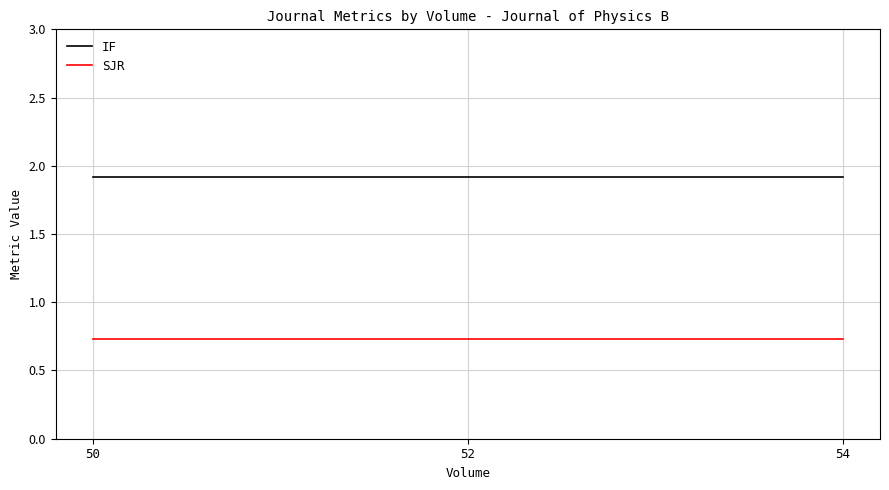

The value of IF at 54 is 0.5. True or false?

False